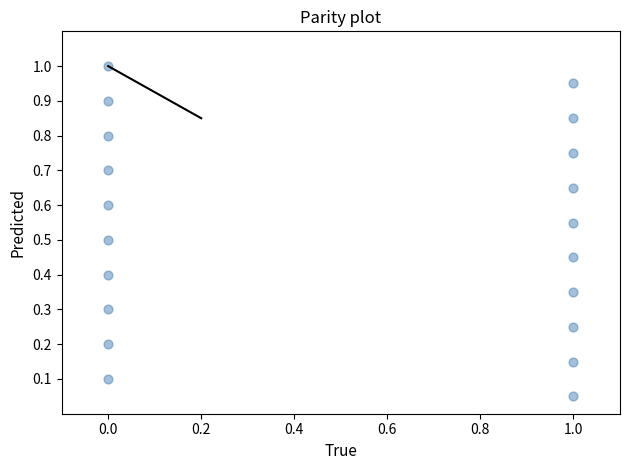

What is the range of X values (max minus min)?

1.0